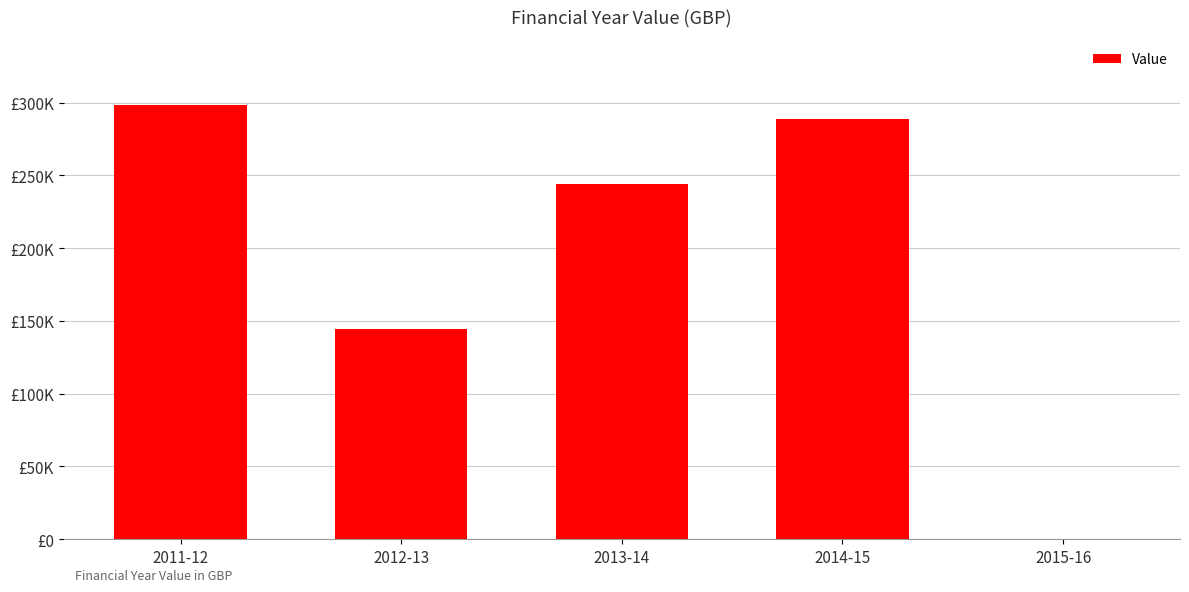

What position from the left is 2014-15?

4